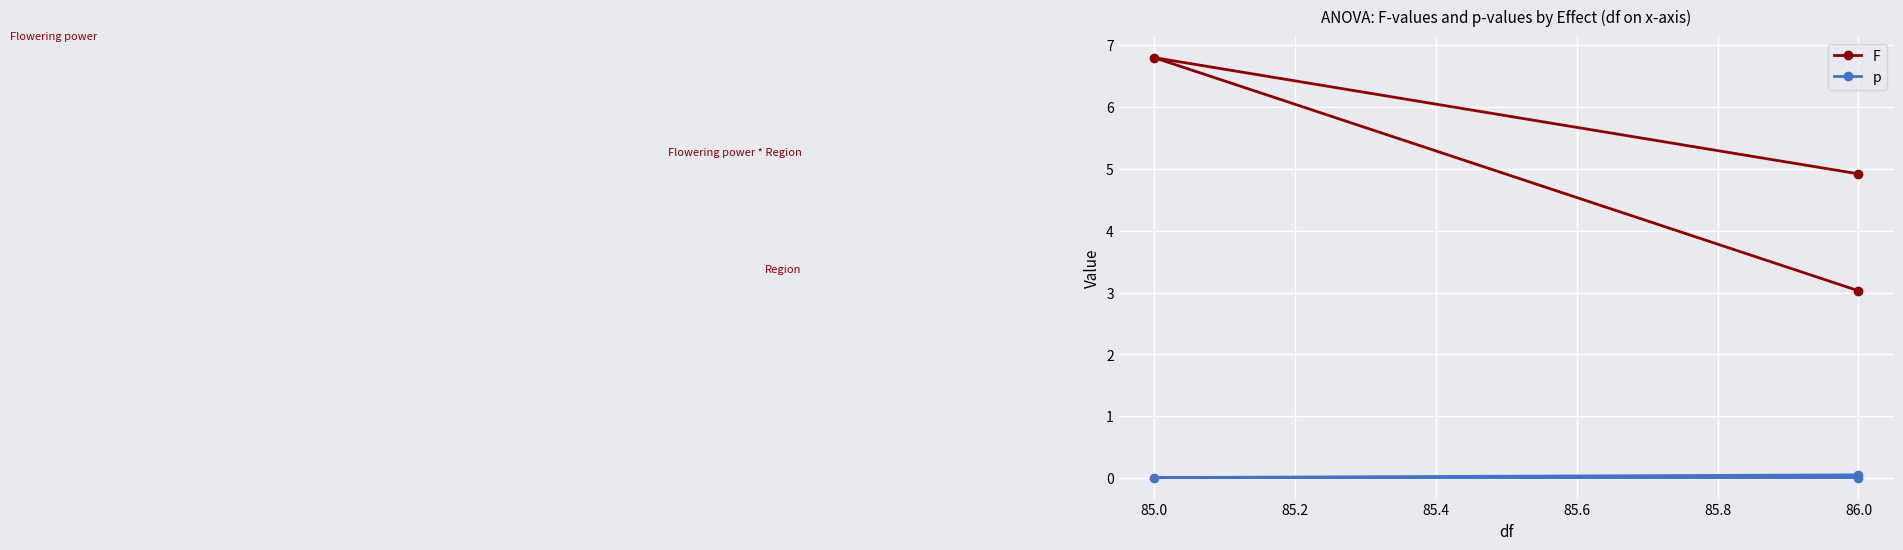

Rank the series at 86.0 from highest to lowest value.

F, p